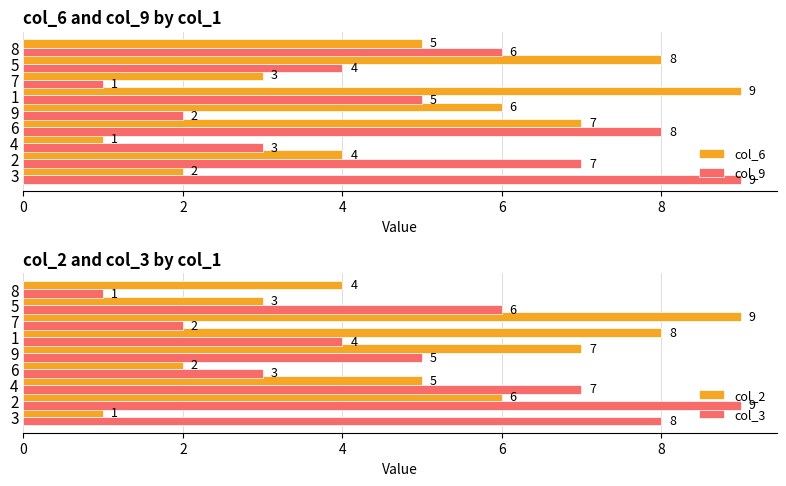

What are all the series names shown in the legend?

col_6, col_9, col_2, col_3